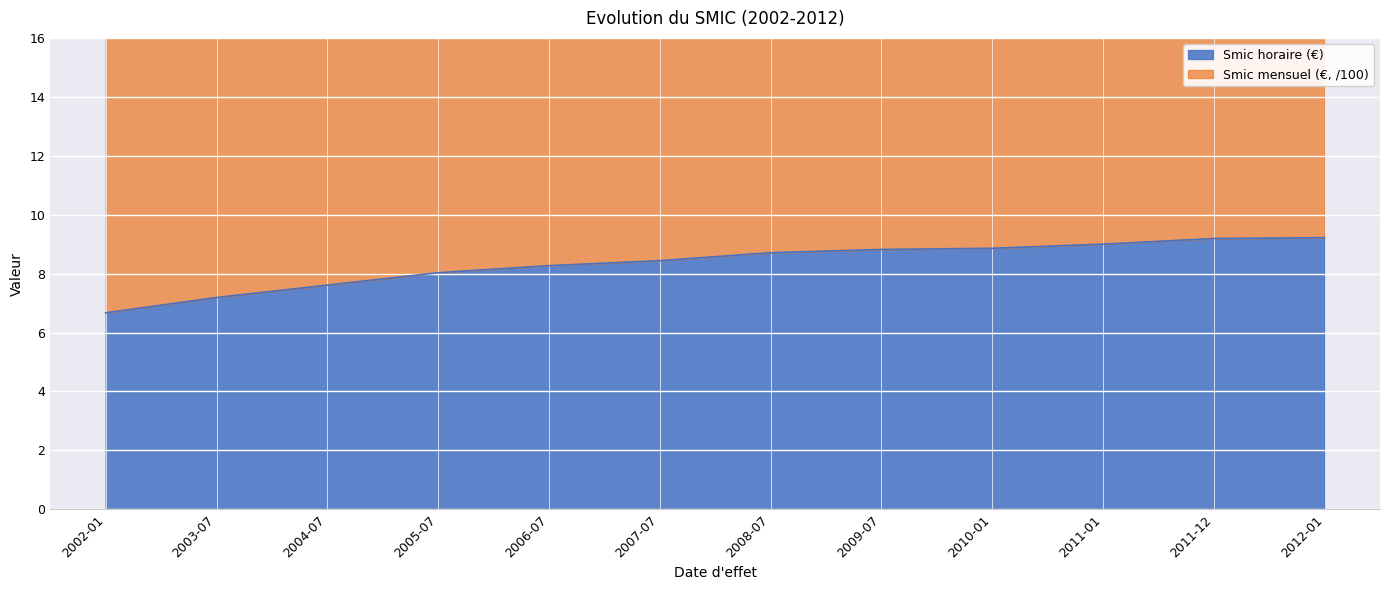

The value of Smic mensuel (€, /100) at 2003-07 is 4.8. True or false?

False